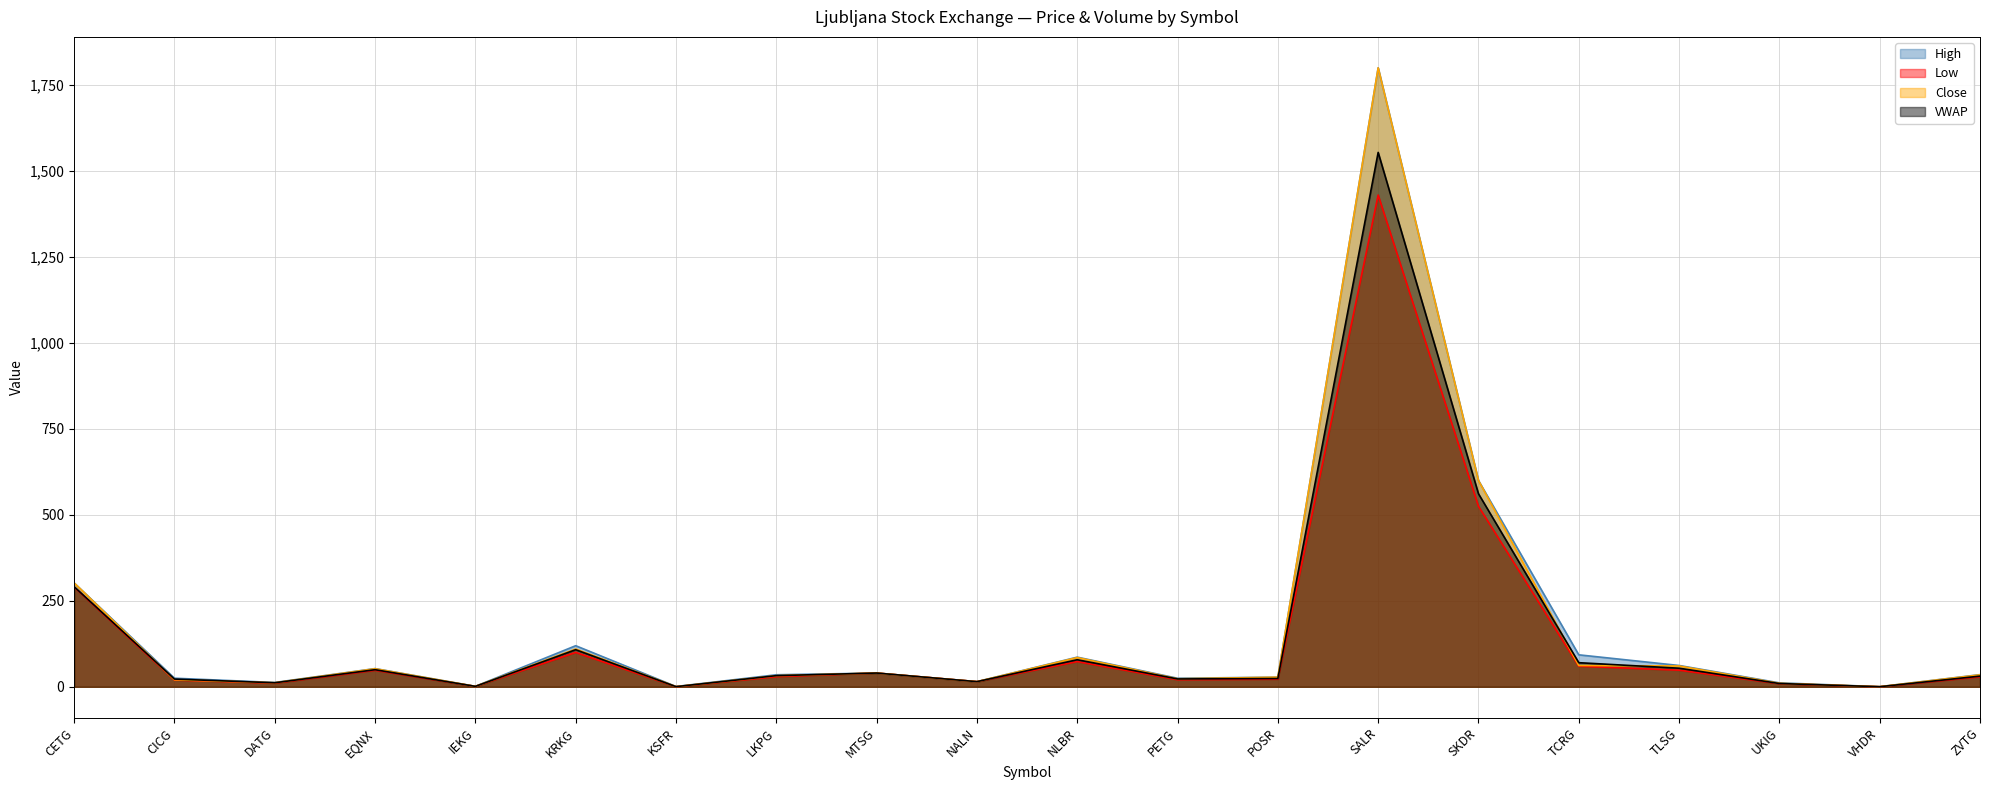

Reading right to left, what are all the values shown in this chart?

High: ZVTG=35.4	VHDR=0.4	UKIG=11.5	TLSG=62.0	TCRG=93.0	SKDR=600.0	SALR=1800.0	POSR=28.0	PETG=24.9	NLBR=86.2	NALN=15.0	MTSG=40.0	LKPG=35.0	KSFR=0.9	KRKG=119.5	IEKG=1.4	EQNX=53.0	DATG=12.6	CICG=25.0	CETG=302.0
Low: ZVTG=29.1	VHDR=0.0	UKIG=9.0	TLSG=48.4	TCRG=60.0	SKDR=525.0	SALR=1430.0	POSR=22.1	PETG=20.6	NLBR=73.4	NALN=15.0	MTSG=40.0	LKPG=29.5	KSFR=0.1	KRKG=100.0	IEKG=1.1	EQNX=48.0	DATG=10.6	CICG=19.7	CETG=290.0
Close: ZVTG=34.7	VHDR=0.4	UKIG=10.1	TLSG=60.5	TCRG=62.0	SKDR=600.0	SALR=1800.0	POSR=28.0	PETG=23.3	NLBR=85.0	NALN=15.0	MTSG=40.0	LKPG=32.3	KSFR=0.5	KRKG=110.0	IEKG=1.3	EQNX=52.5	DATG=11.8	CICG=20.5	CETG=302.0
VWAP: ZVTG=31.1	VHDR=0.3	UKIG=9.6	TLSG=54.1	TCRG=70.1	SKDR=561.4	SALR=1554.1	POSR=24.1	PETG=22.9	NLBR=78.7	NALN=15.0	MTSG=40.0	LKPG=32.4	KSFR=0.4	KRKG=107.9	IEKG=1.3	EQNX=49.8	DATG=11.7	CICG=22.5	CETG=291.0